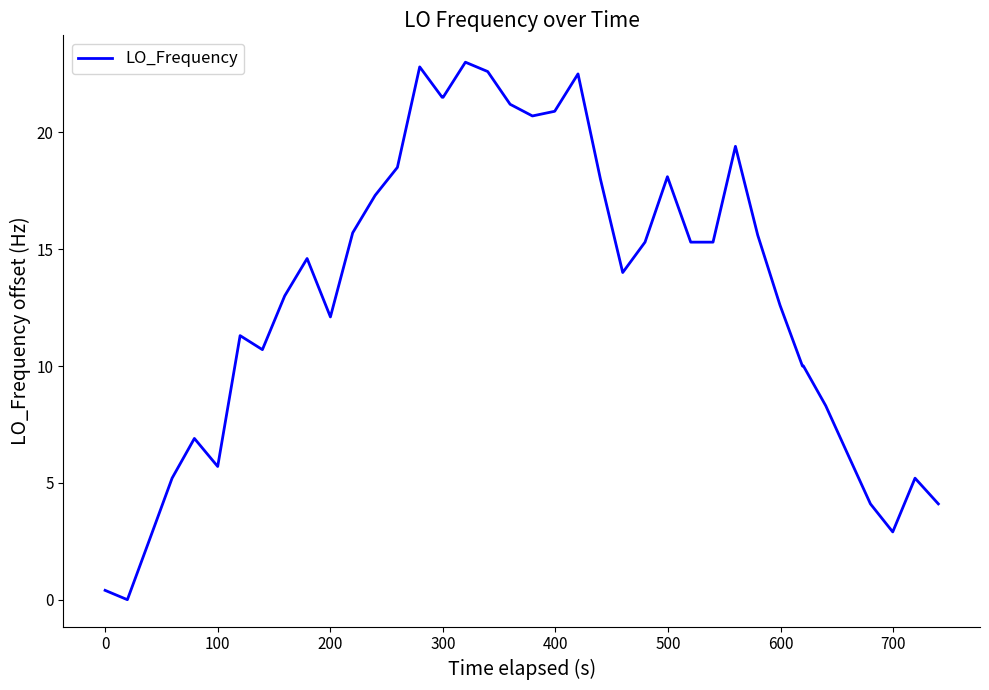

What is the maximum value shown in the chart?

23.0